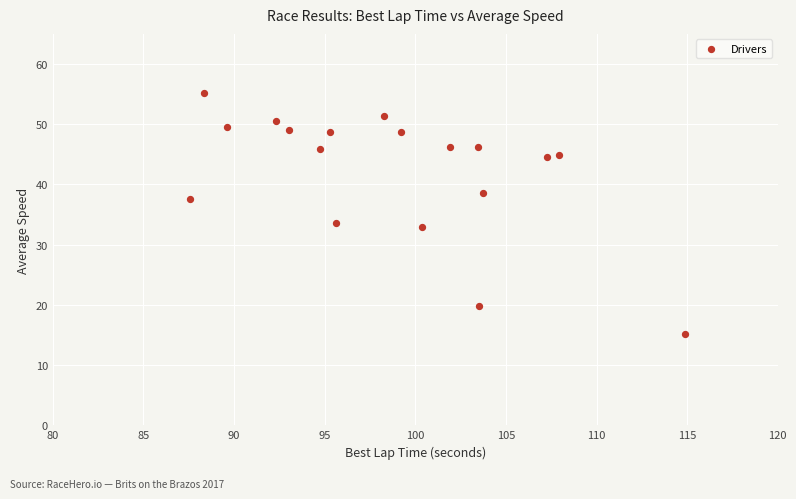

What is the range of Y values (max minus min)?

40.1